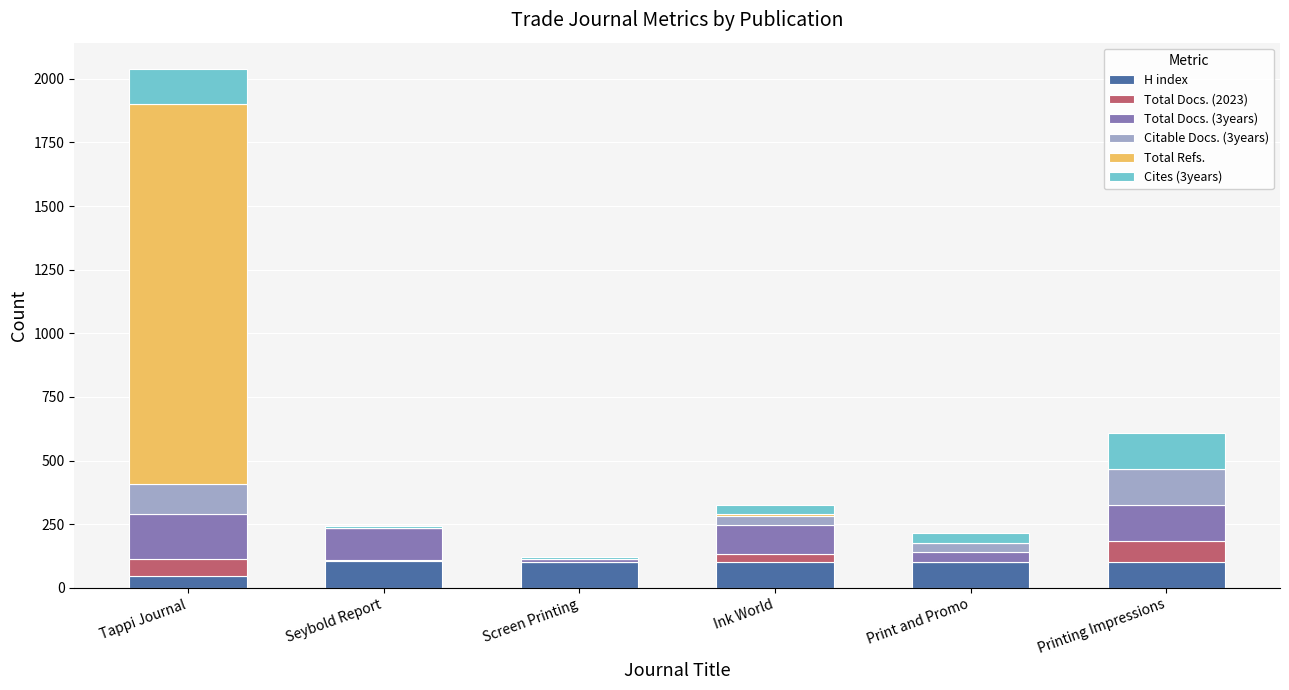

At which category is the sum across all series the highest?

Tappi Journal